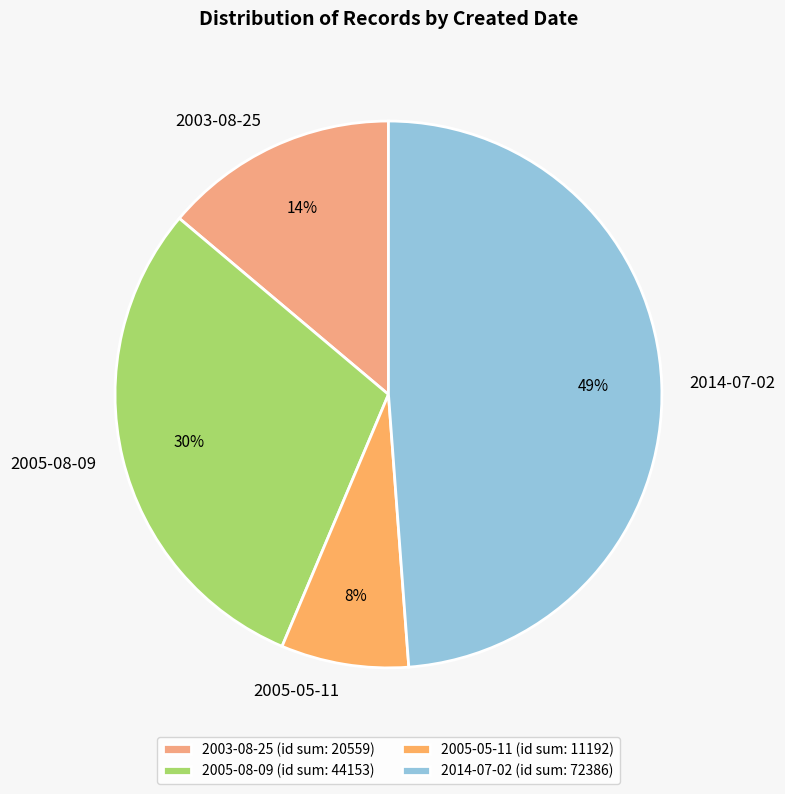

Does any single category account for the majority?

No